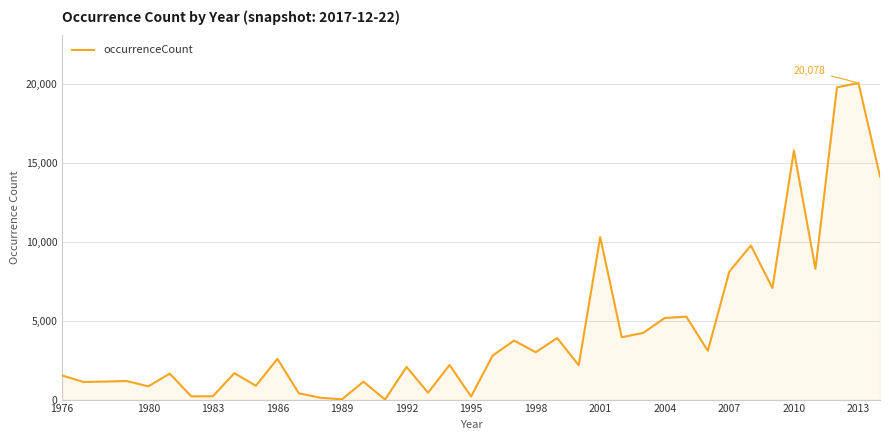

What is the maximum value shown in the chart?

20078